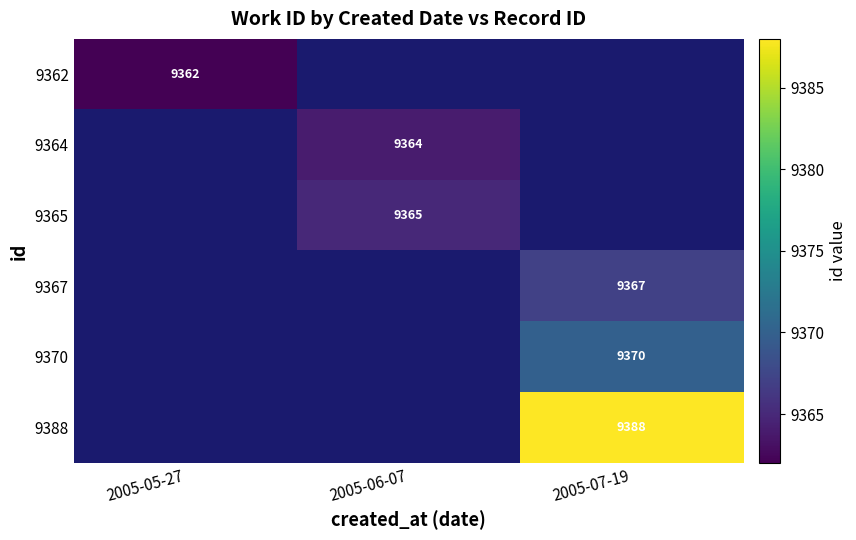

How many categories are shown in the chart?

3